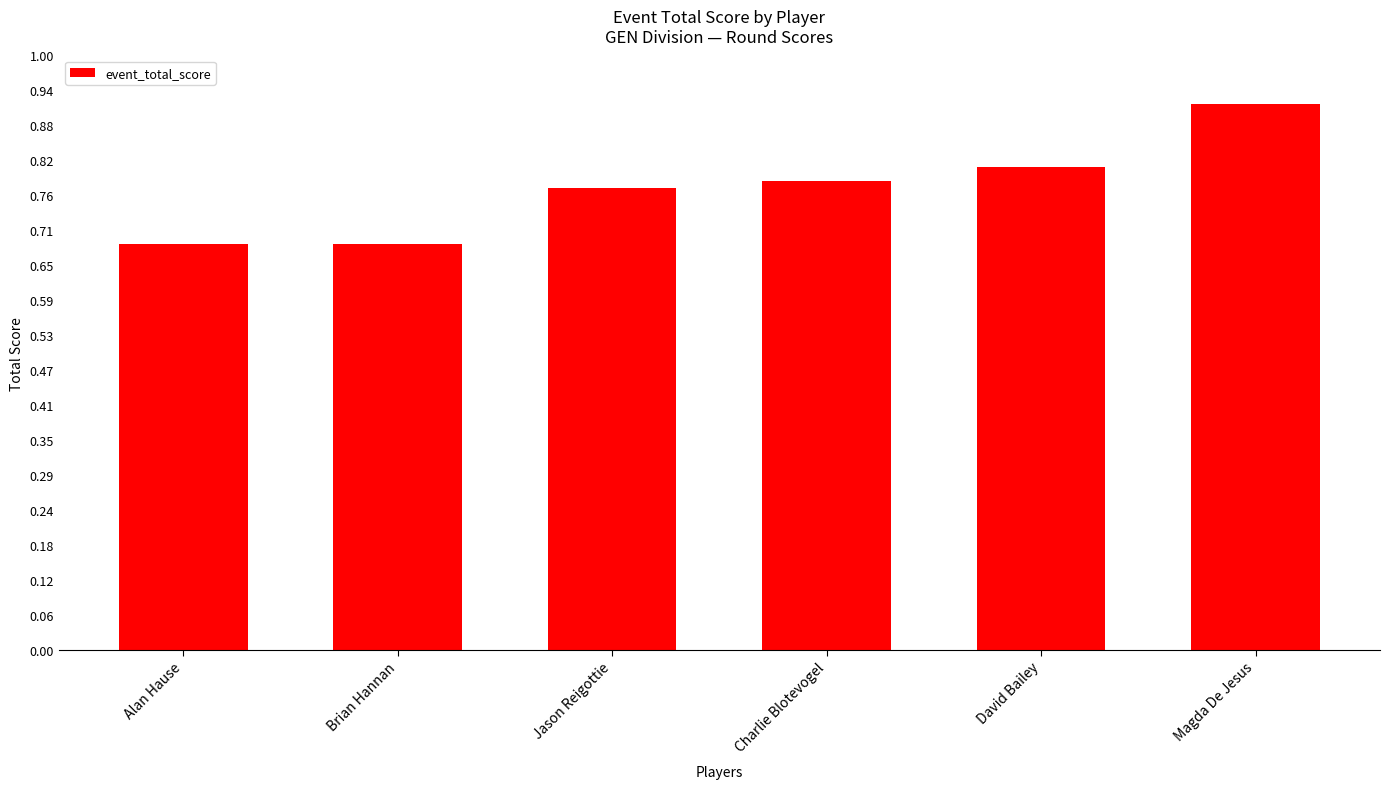

At which category does the chart reach its minimum across all series?

Alan Hause